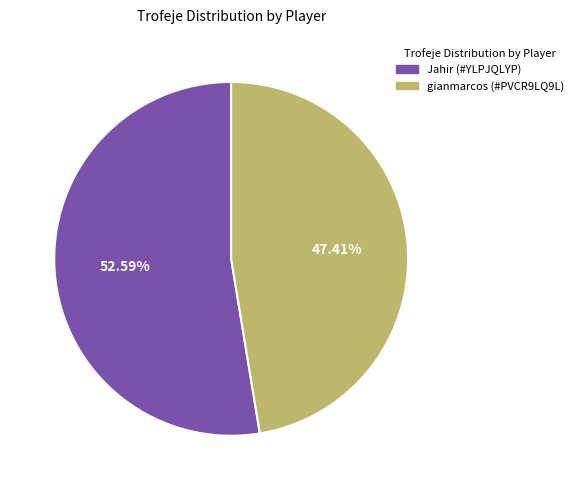

What is the smallest slice in the pie chart?

gianmarcos (#PVCR9LQ9L)